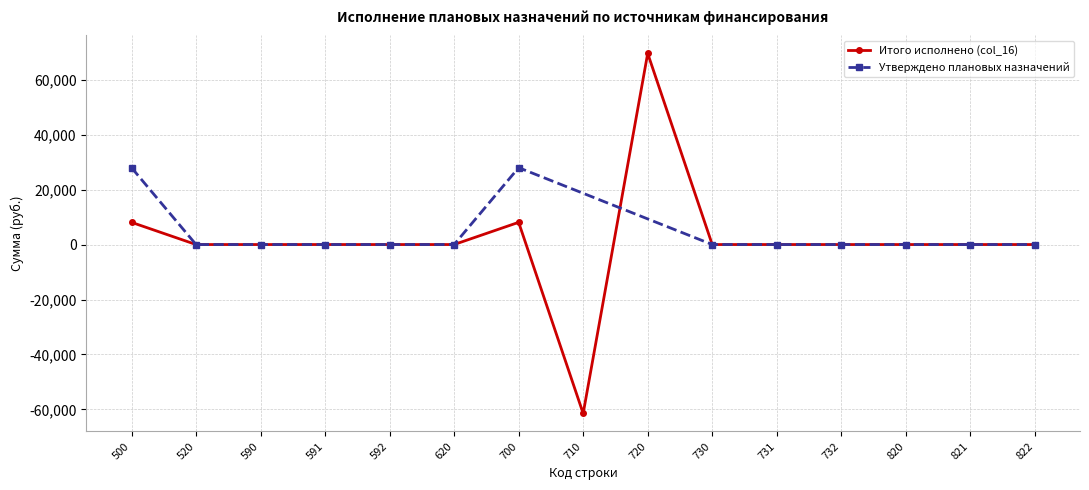

Count the number of categories in the chart.

15